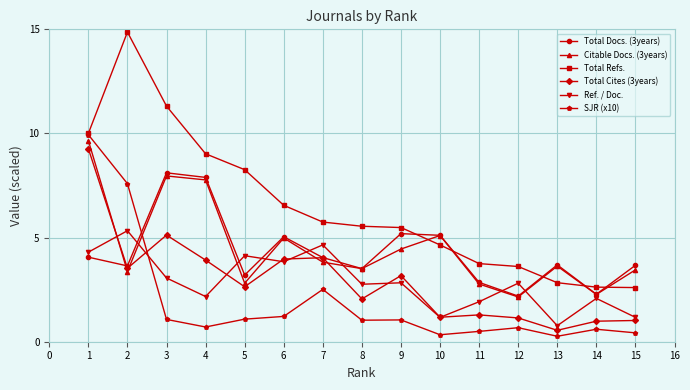

Is it true that Total Docs. (3years) equals 1.5 at 13?

False